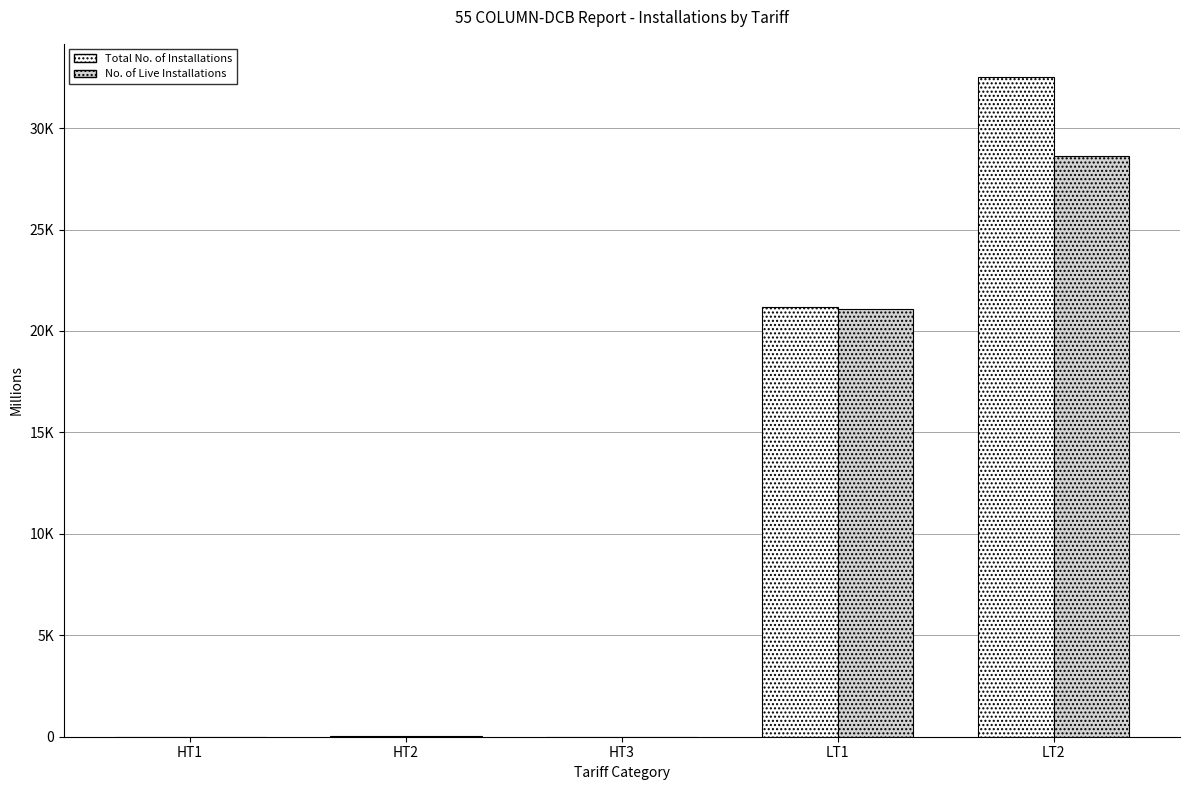

What is the smallest value displayed?

2